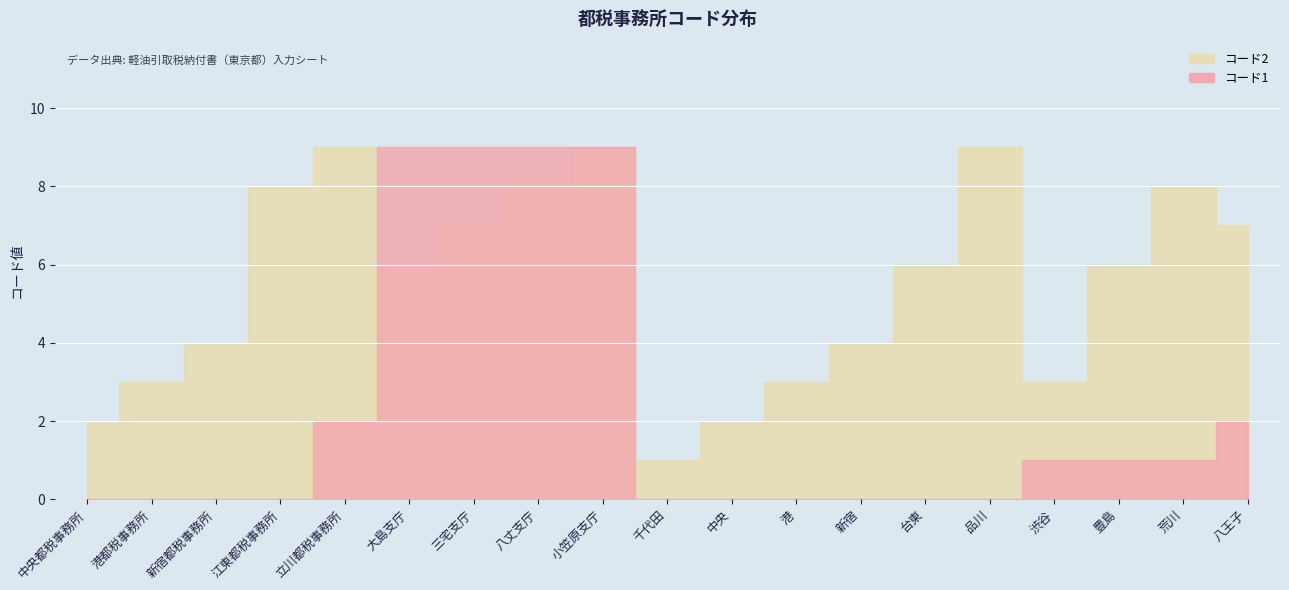

What is the spread (max minus min) of values at 江東都税事務所?

8